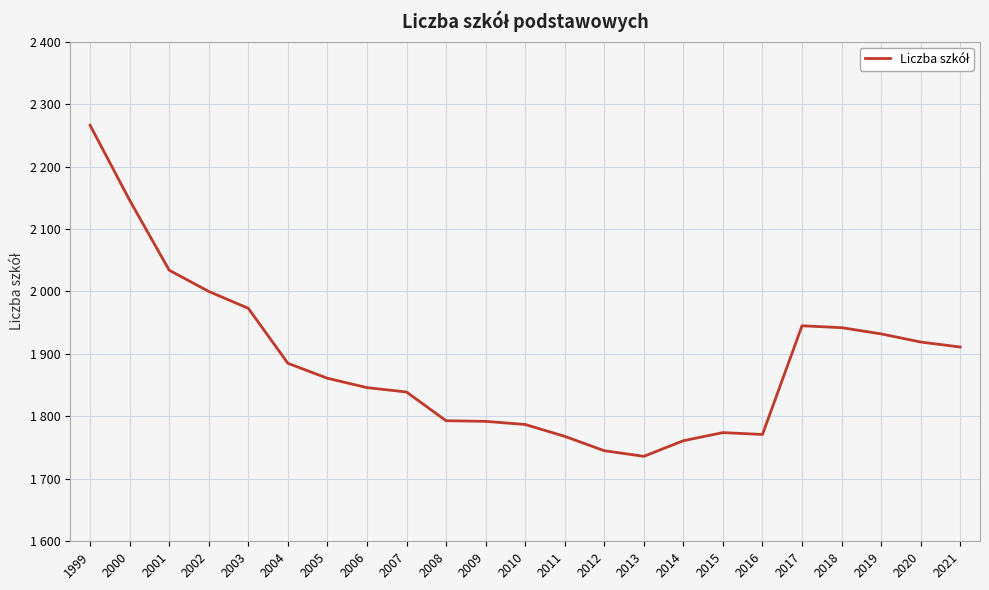

Does the chart display data point markers on the line(s)?

No